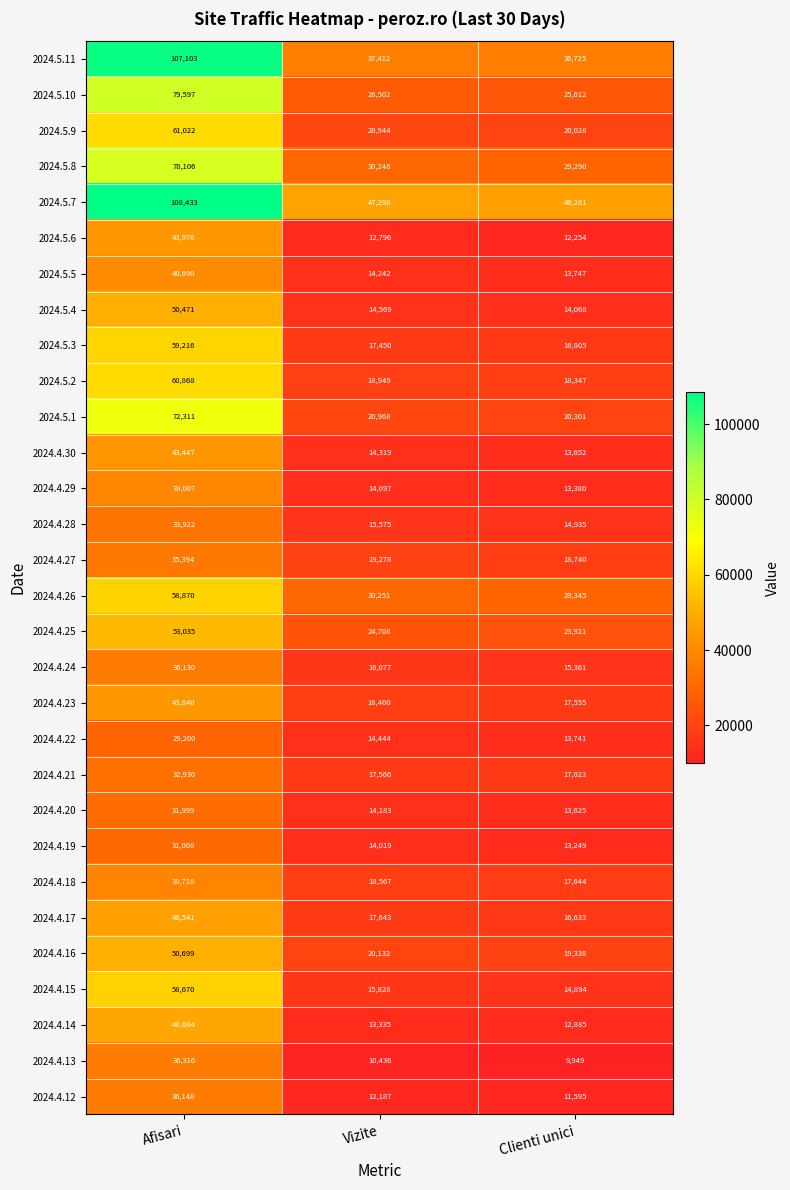

What is the difference between the highest and lowest values at Afisari?

79233